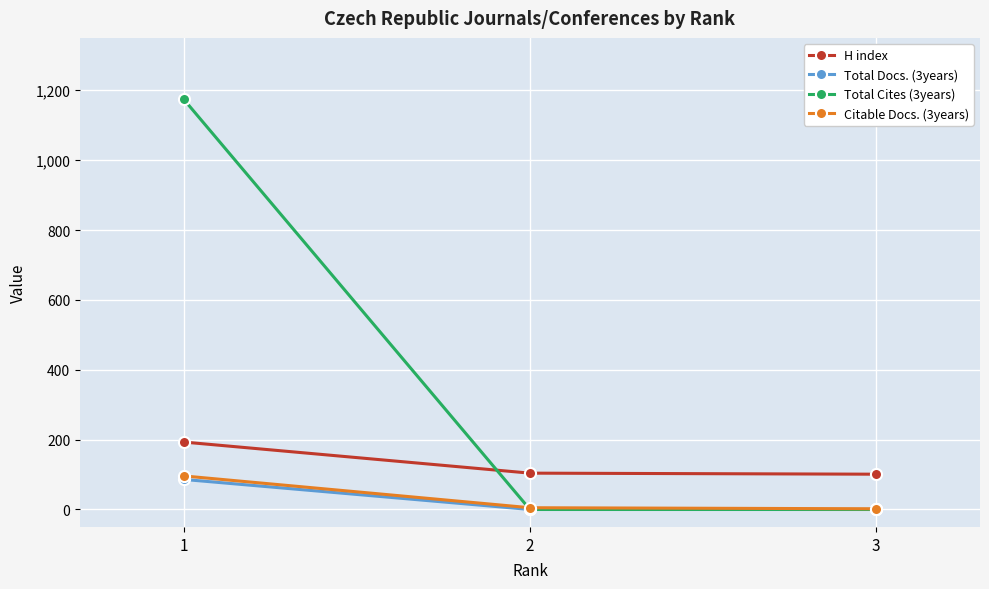

What is the value of the H index point at the 2nd from the left?

104